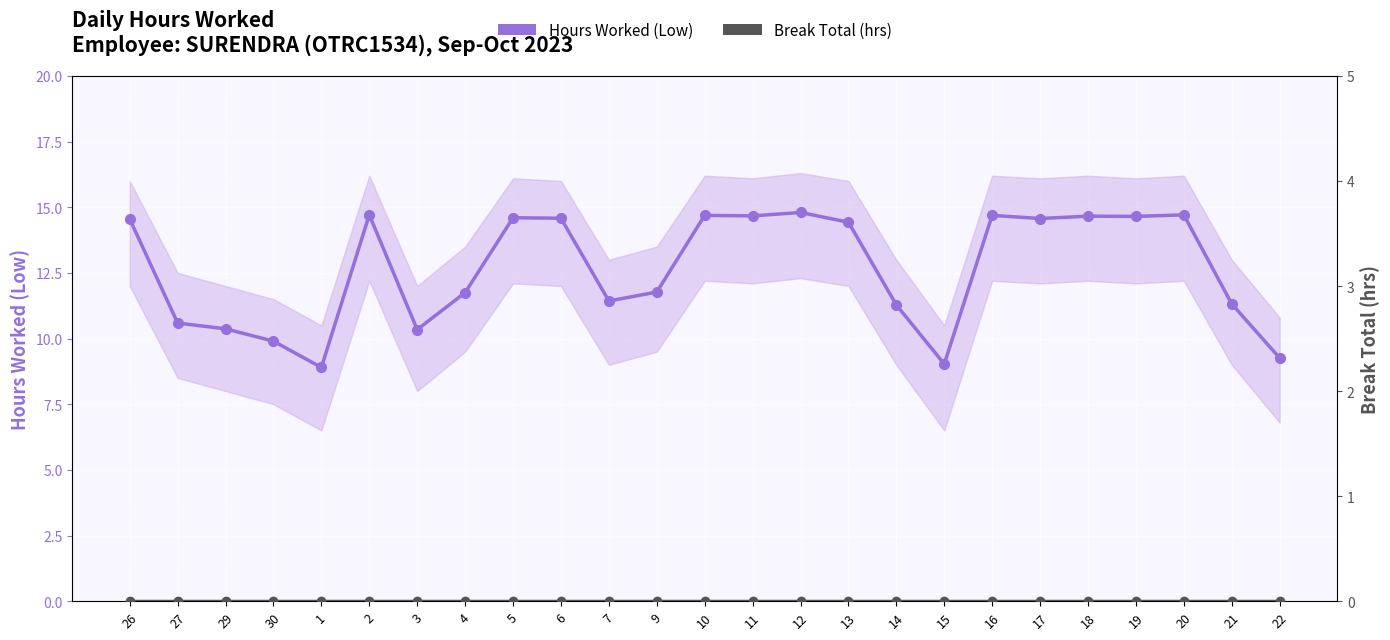

What is the greatest value displayed?

14.8